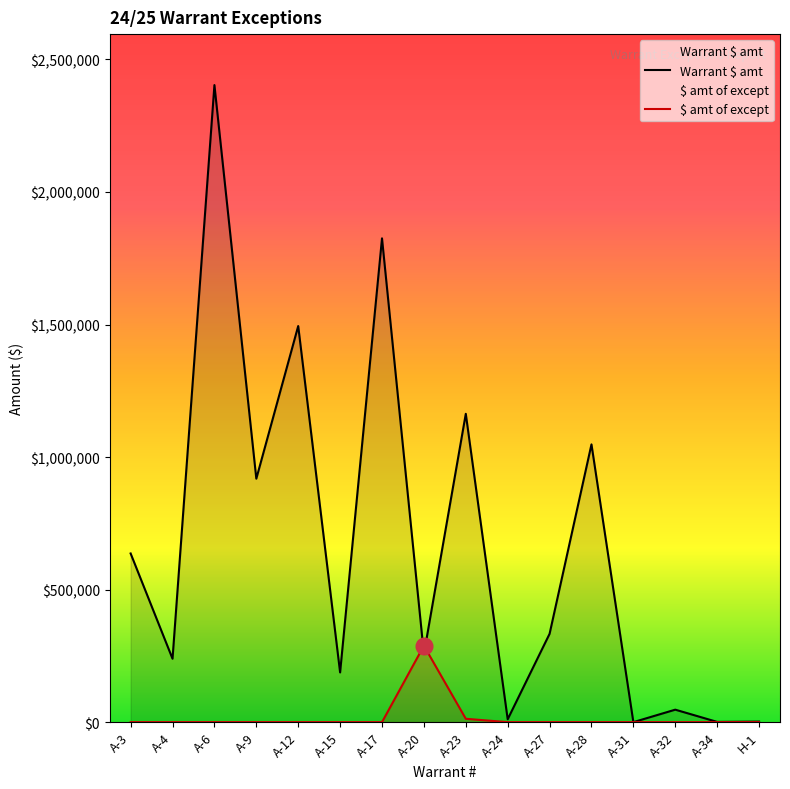

The value of Warrant $ amt at A-17 is 1825064.1. True or false?

True